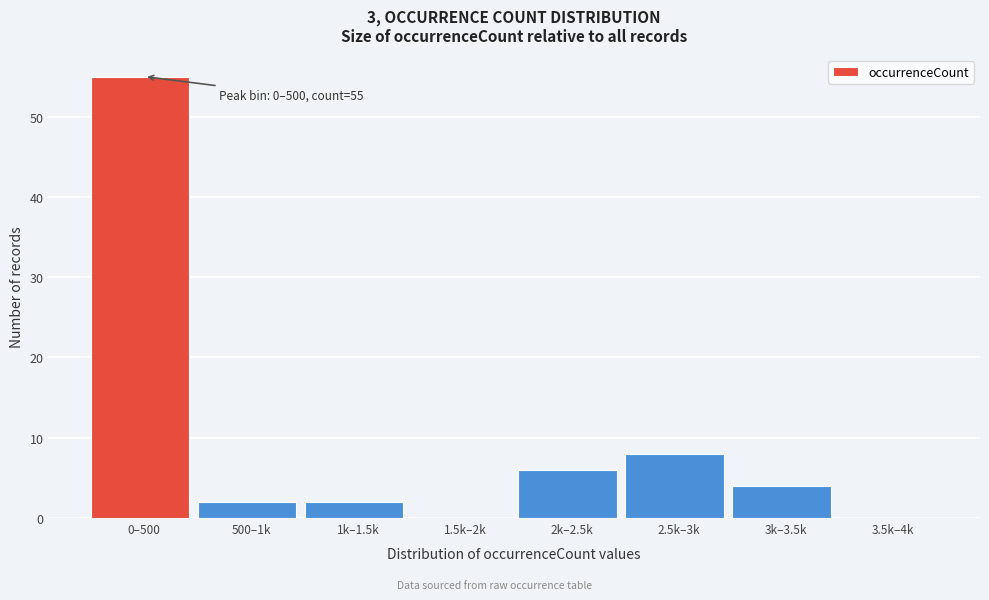

Reading right to left, extract all data points from this chart.

3.5k–4k=0	3k–3.5k=4	2.5k–3k=8	2k–2.5k=6	1.5k–2k=0	1k–1.5k=2	500–1k=2	0–500=55